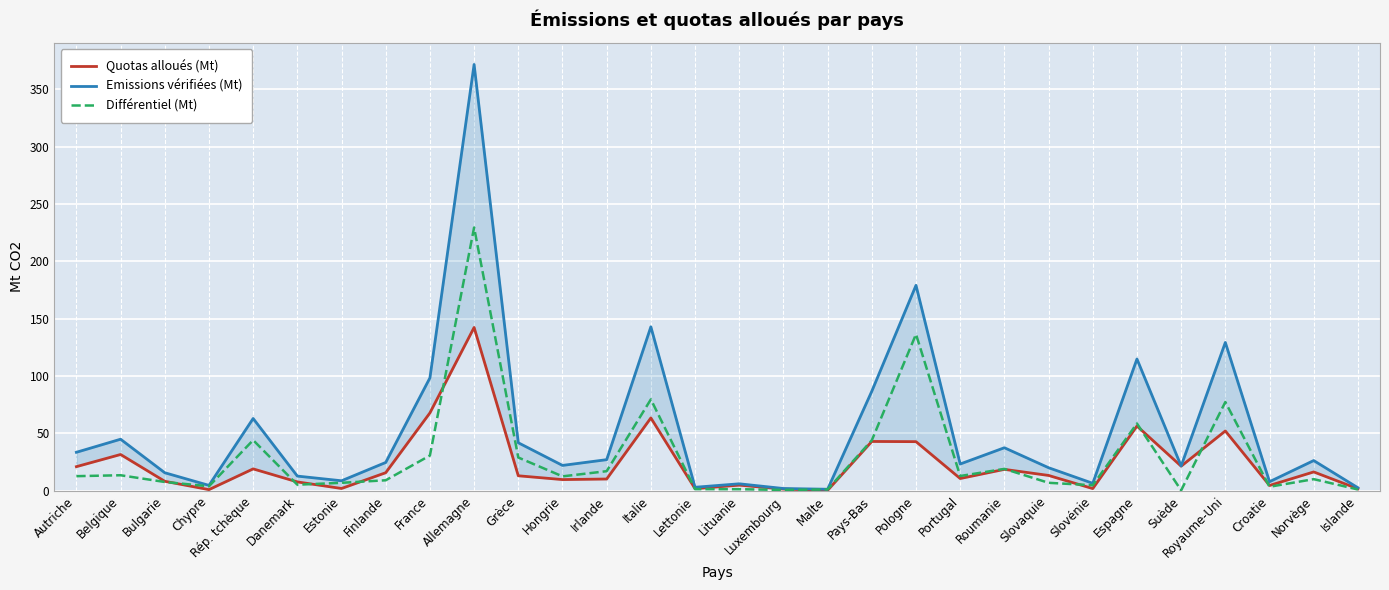

Reading right to left, extract all data points from this chart.

Quotas alloués (Mt): Islande=1.5	Norvège=16.2	Croatie=4.4	Royaume-Uni=52.0	Suède=21.3	Espagne=56.3	Slovénie=1.7	Slovaquie=13.2	Roumanie=18.5	Portugal=10.5	Pologne=42.7	Pays-Bas=42.8	Malte=0.2	Luxembourg=1.3	Lituanie=4.7	Lettonie=1.6	Italie=63.3	Irlande=10.1	Hongrie=9.6	Grèce=12.9	Allemagne=142.3	France=67.7	Finlande=15.6	Estonie=1.8	Danemark=7.5	Rép. tchèque=18.9	Chypre=0.8	Bulgarie=8.1	Belgique=31.5	Autriche=20.8
Emissions vérifiées (Mt): Islande=2.4	Norvège=26.2	Croatie=7.7	Royaume-Uni=129.2	Suède=21.4	Espagne=114.8	Slovénie=6.3	Slovaquie=19.9	Roumanie=37.3	Portugal=23.1	Pologne=179.1	Pays-Bas=86.7	Malte=1.1	Luxembourg=1.8	Lituanie=5.9	Lettonie=2.8	Italie=142.9	Irlande=26.9	Hongrie=21.9	Grèce=41.7	Allemagne=371.8	France=98.3	Finlande=24.5	Estonie=8.5	Danemark=12.6	Rép. tchèque=62.9	Chypre=4.5	Bulgarie=15.5	Belgique=44.8	Autriche=33.4
Différentiel (Mt): Islande=0.9	Norvège=9.9	Croatie=3.3	Royaume-Uni=77.2	Suède=0.1	Espagne=58.5	Slovénie=4.6	Slovaquie=6.7	Roumanie=18.9	Portugal=12.7	Pologne=136.4	Pays-Bas=43.9	Malte=0.9	Luxembourg=0.5	Lituanie=1.2	Lettonie=1.2	Italie=79.5	Irlande=16.9	Hongrie=12.4	Grèce=28.8	Allemagne=229.5	France=30.6	Finlande=8.9	Estonie=6.7	Danemark=5.1	Rép. tchèque=44.0	Chypre=3.7	Bulgarie=7.5	Belgique=13.3	Autriche=12.5